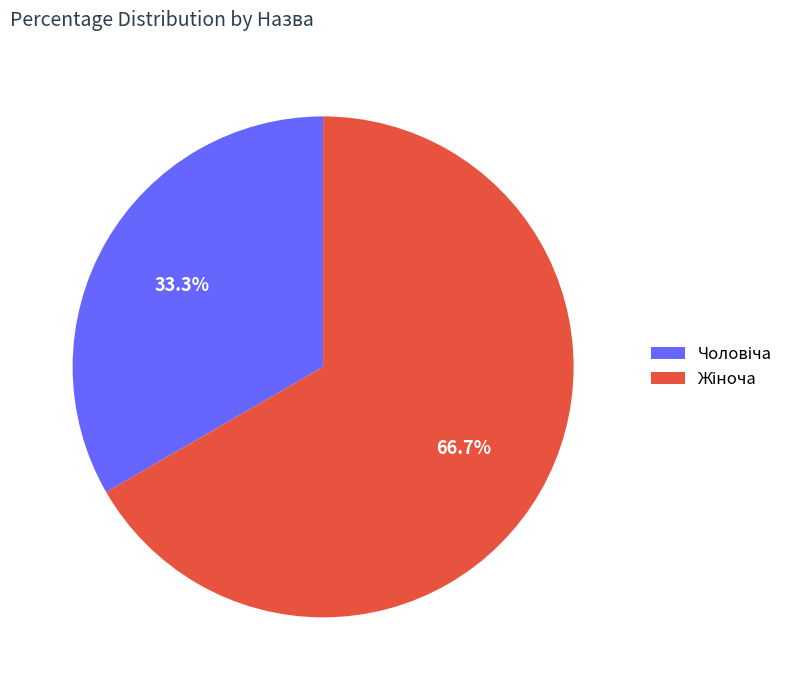

Is there a majority slice in this chart?

Yes